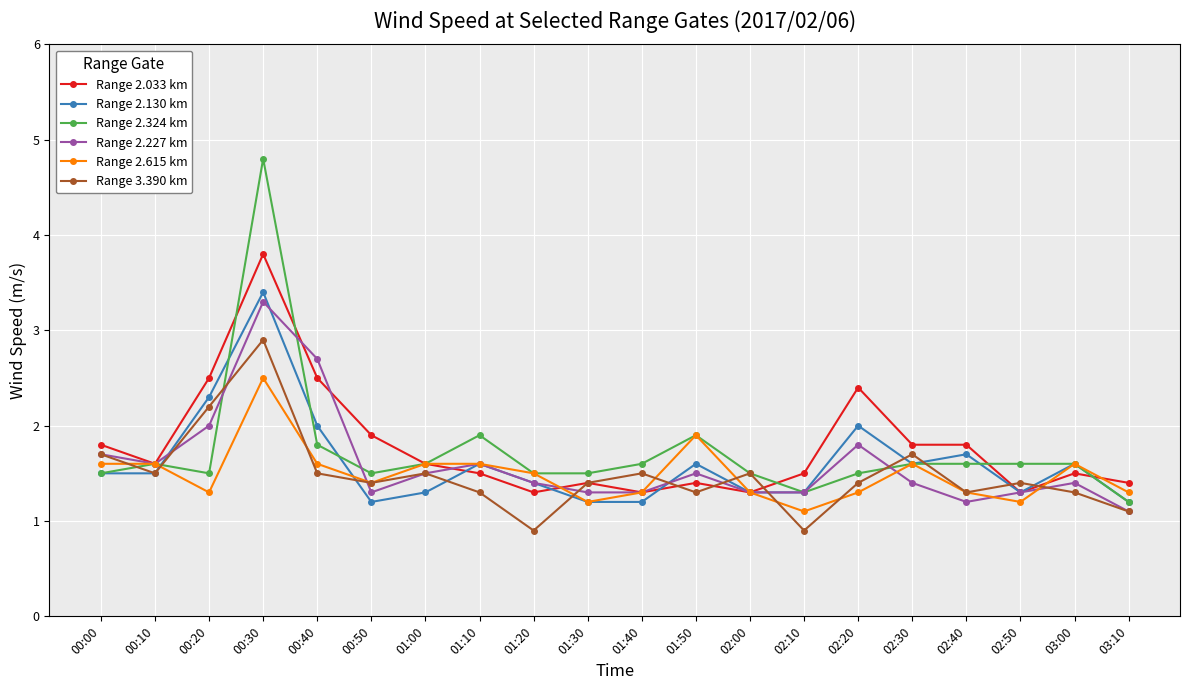

What is the label of the 16th point from the right?

00:40